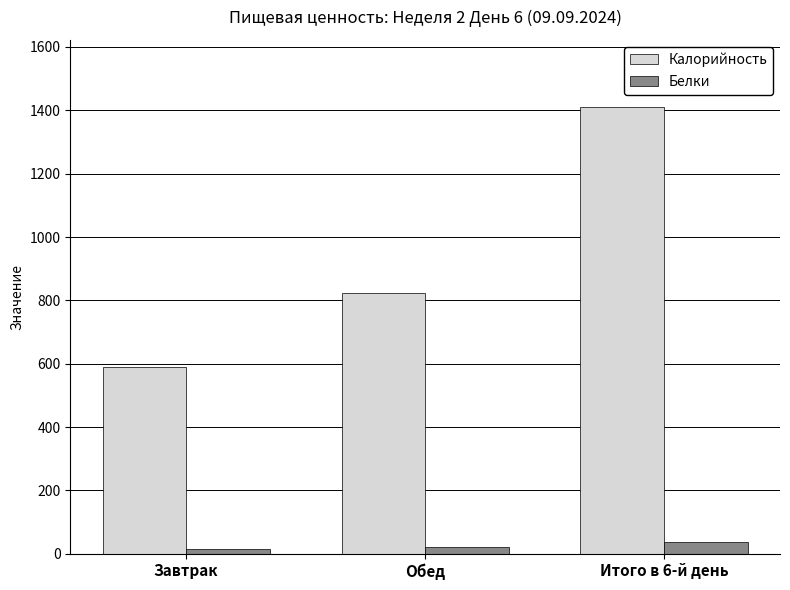

Rank the series by their average value, from highest to lowest.

Калорийность, Белки